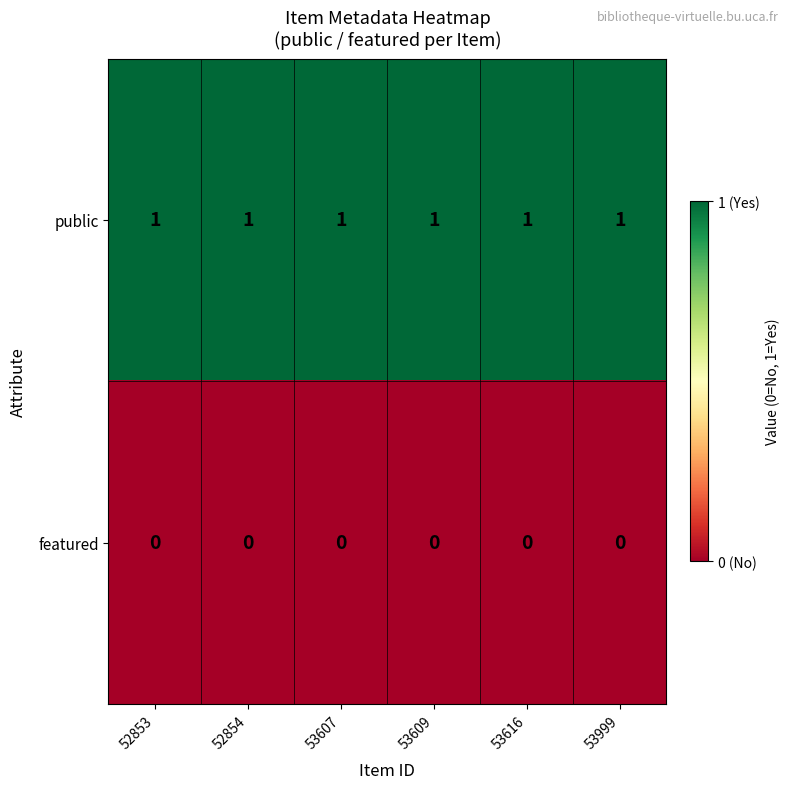

Is the value of featured at 53609 greater than the value of public at 53609?

No